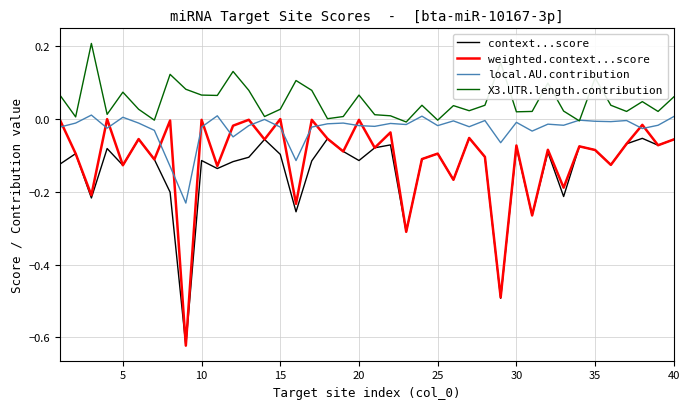

True or false: context...score and X3.UTR.length.contribution cross at least once.

False